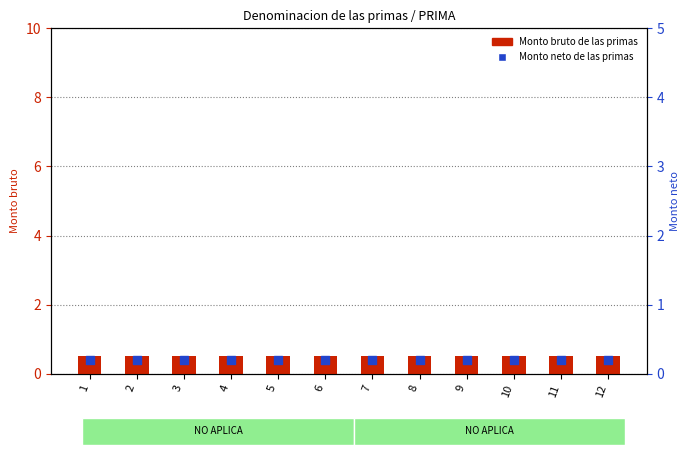

At how many categories does at least one series exceed 0?

12